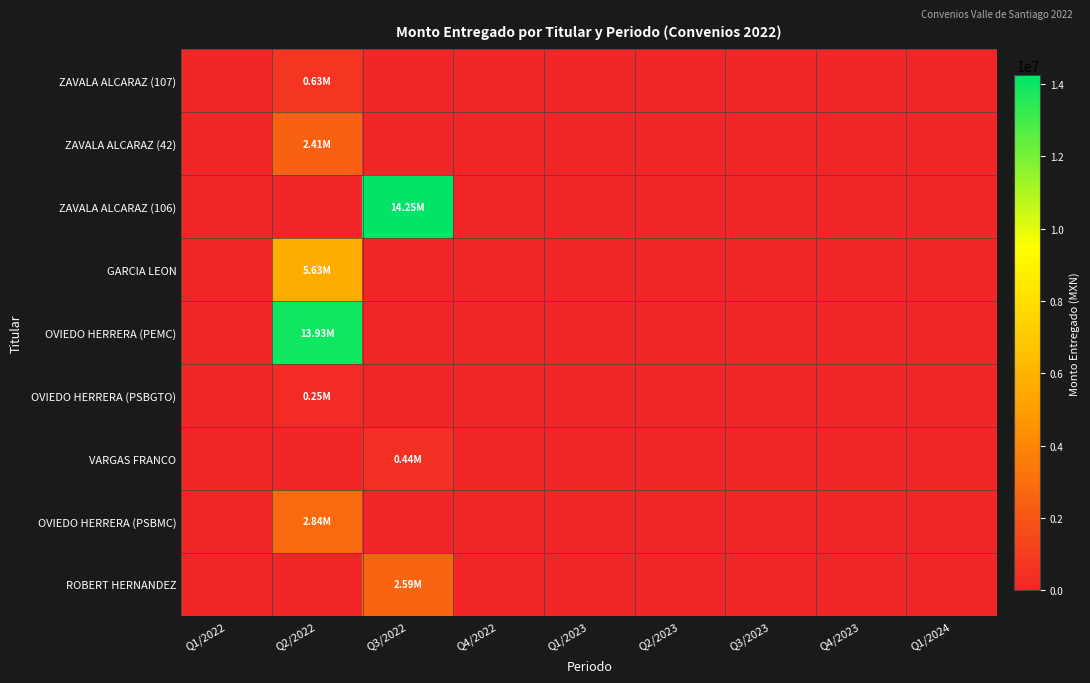

At how many categories does at least one series exceed 2660228?

2